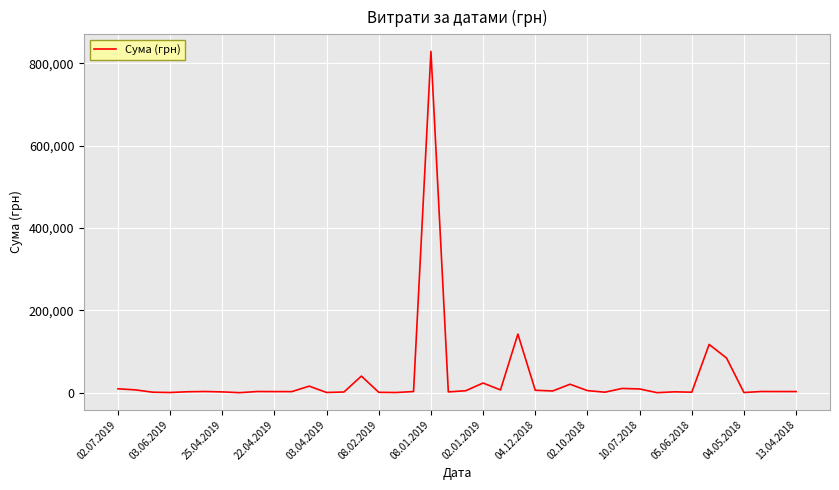

What is the difference between the maximum and minimum values?

828480.7